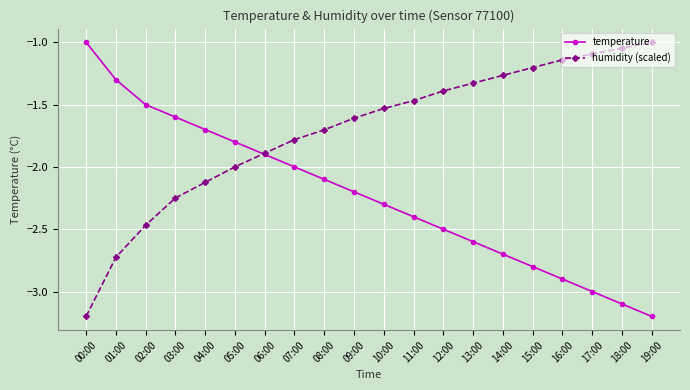

What position from the right is 16:00?

4